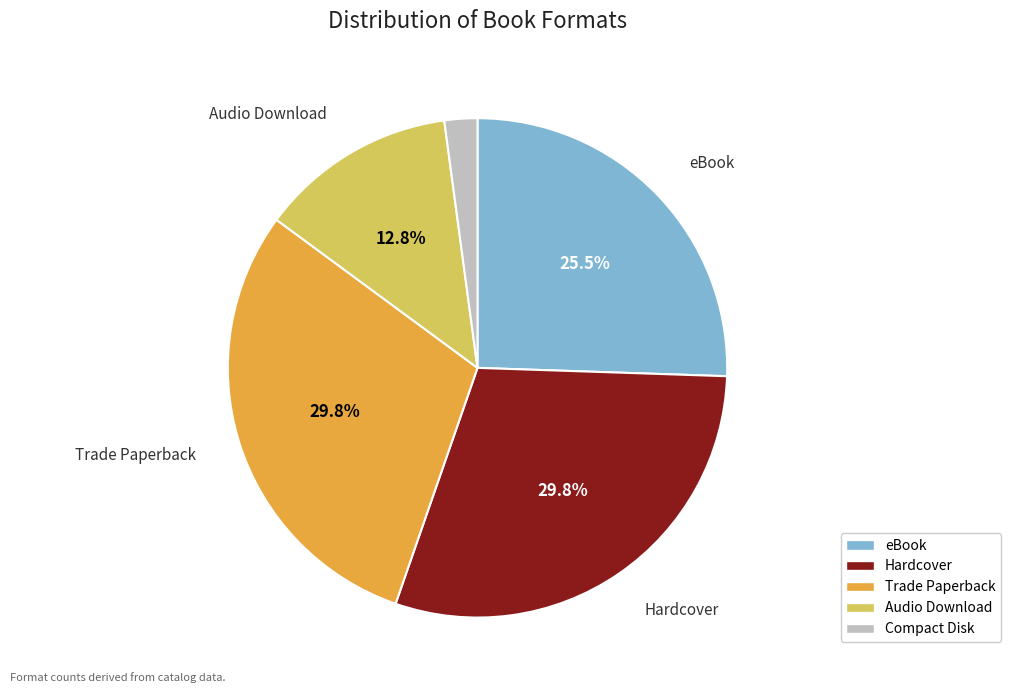

What is the total percentage of Audio Download and eBook?

38.3%